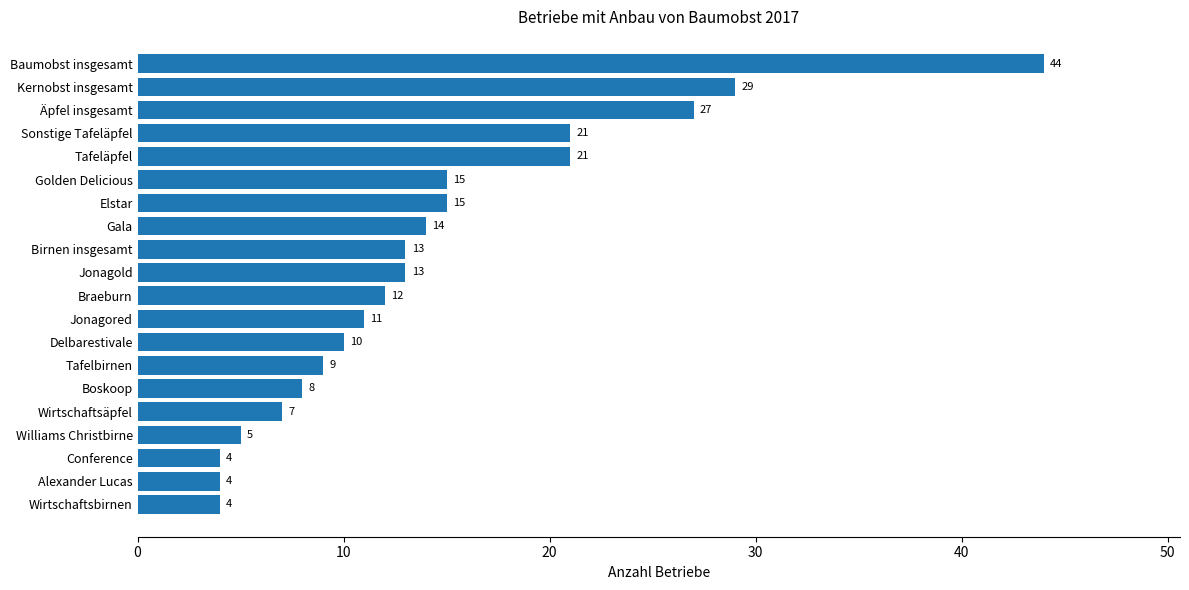

What is the difference between the maximum and minimum values?

40